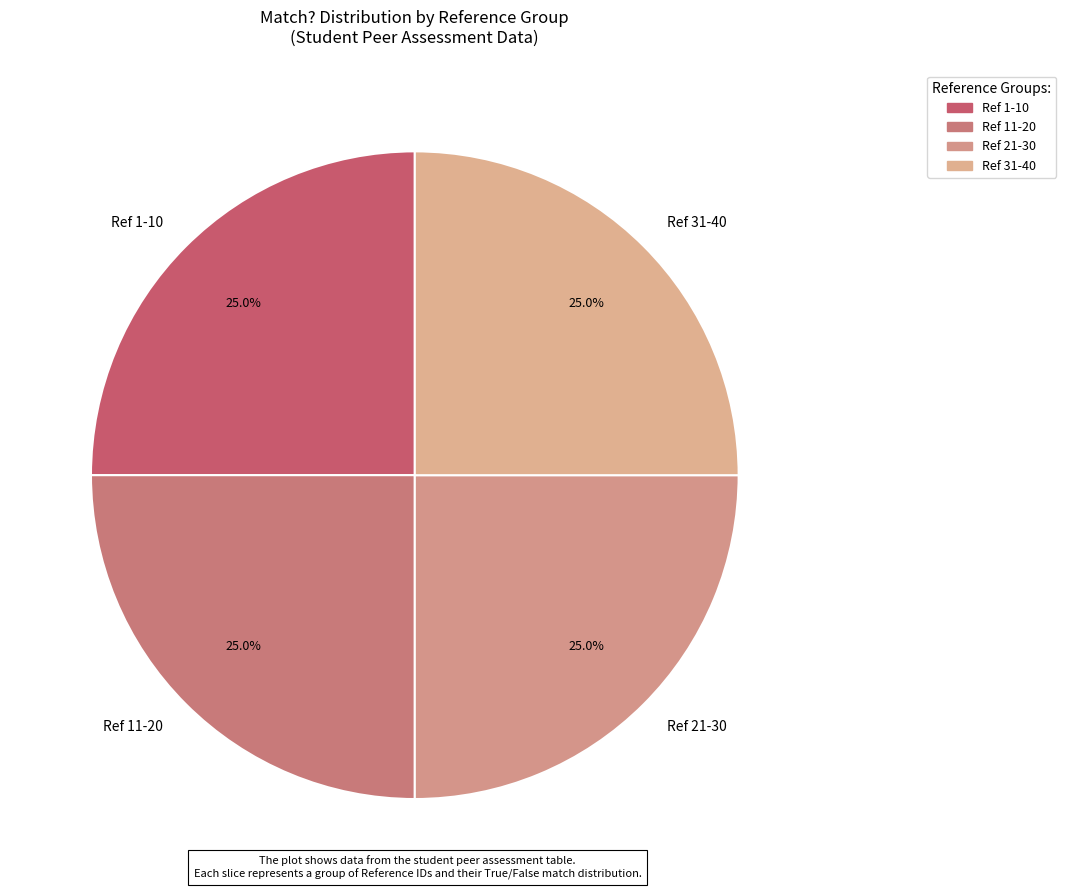

What percentage is NOT represented by Ref 21-30?

75.0%